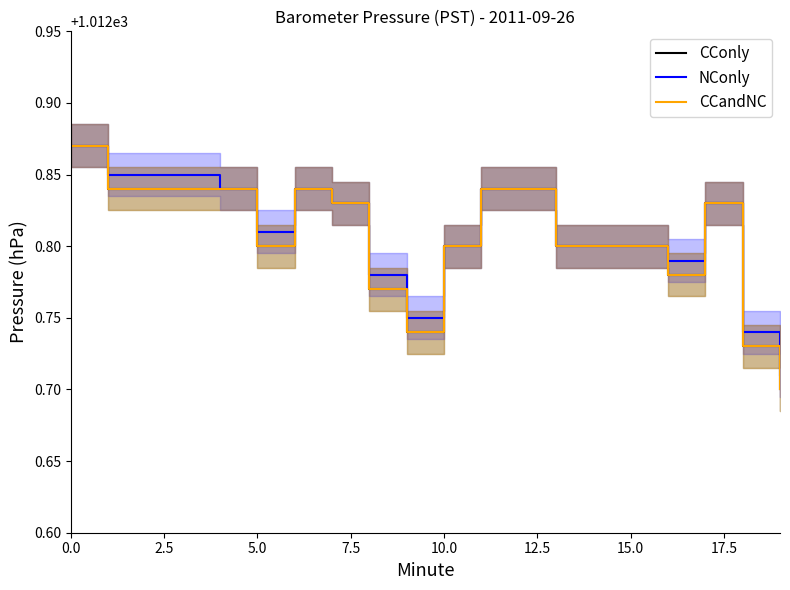

What is the sum of all CConly values?

20256.1